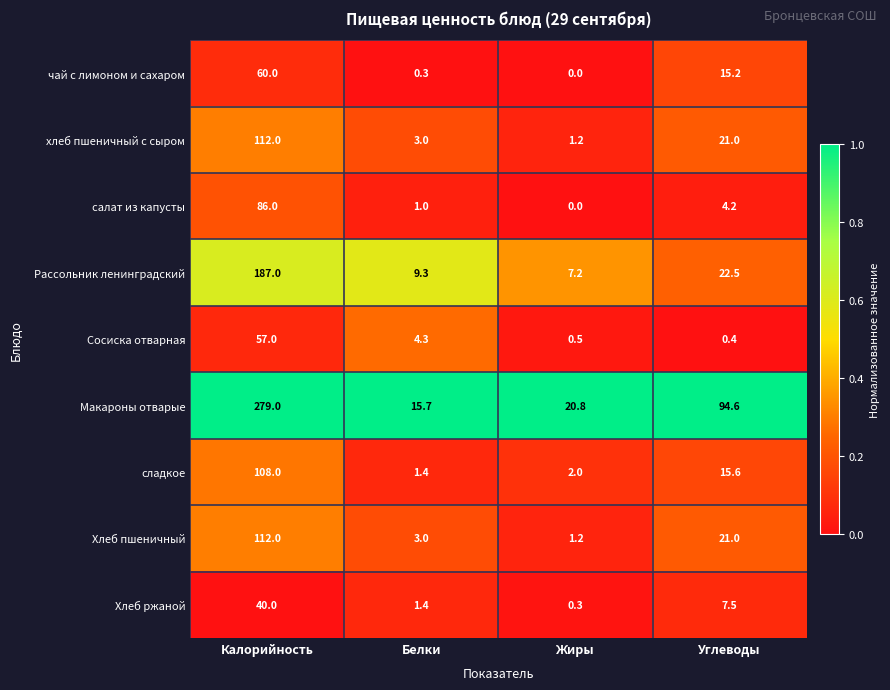

What is the greatest value displayed?

279.0